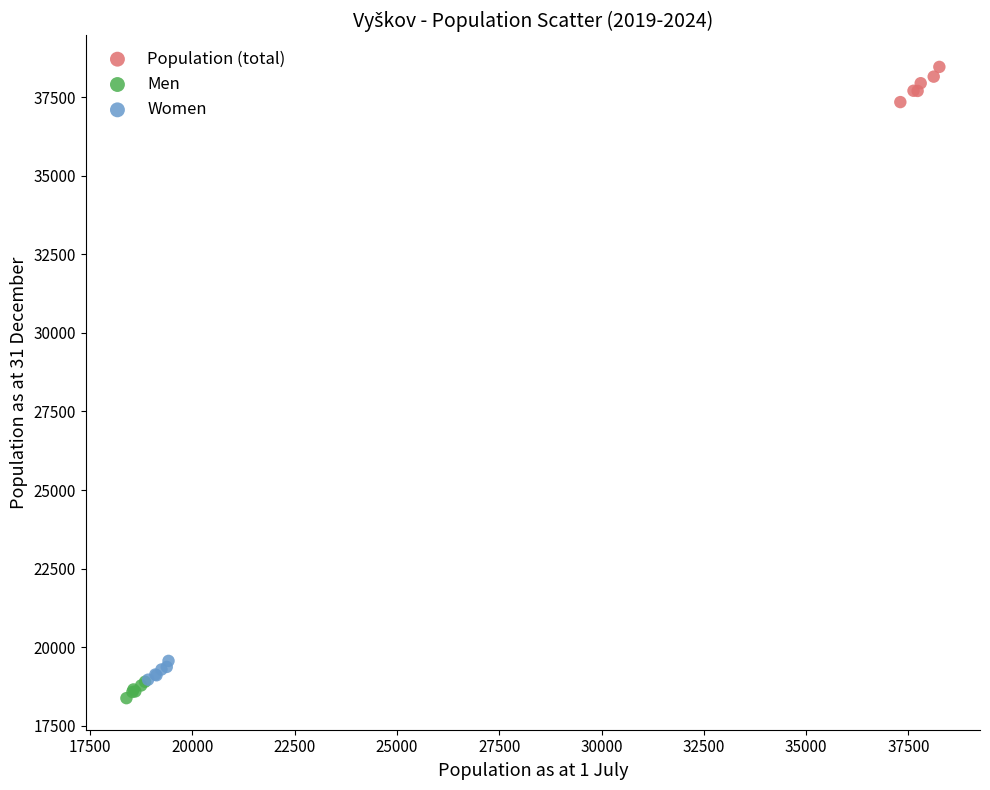

Which series reaches the maximum Y coordinate?

Population (total)